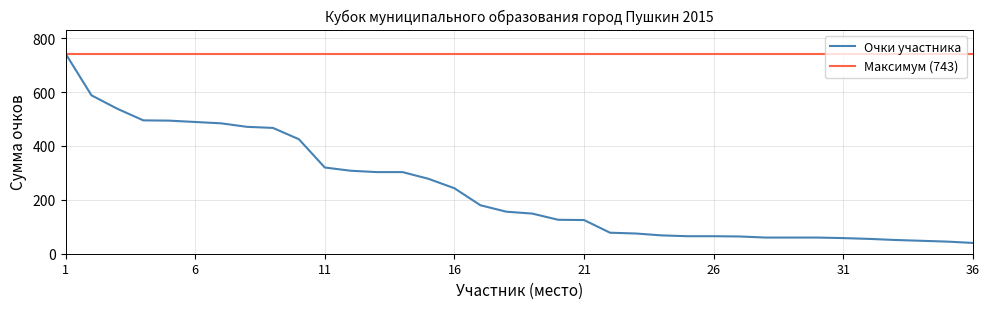

What is the difference between the maximum and second lowest values?

698